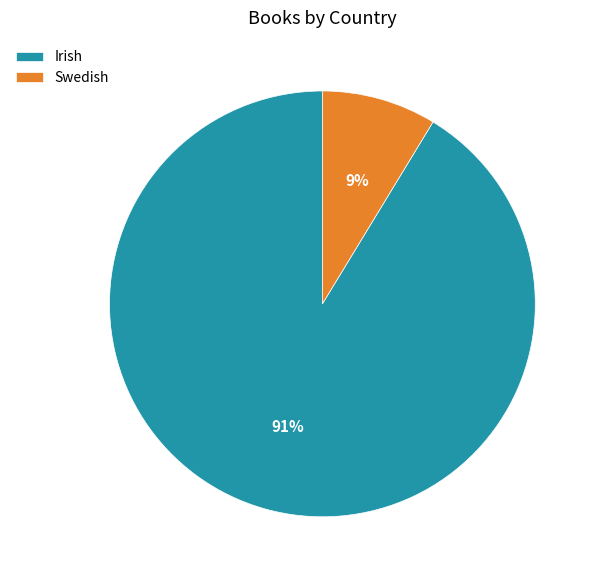

To the nearest percent, what is the average slice percentage?

50%